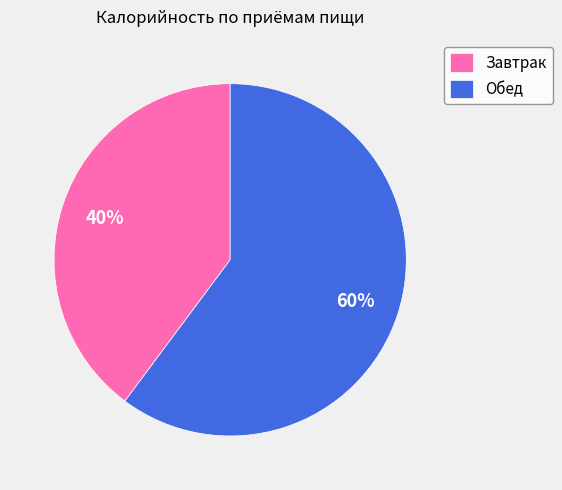

To the nearest percent, what is the average slice percentage?

50%